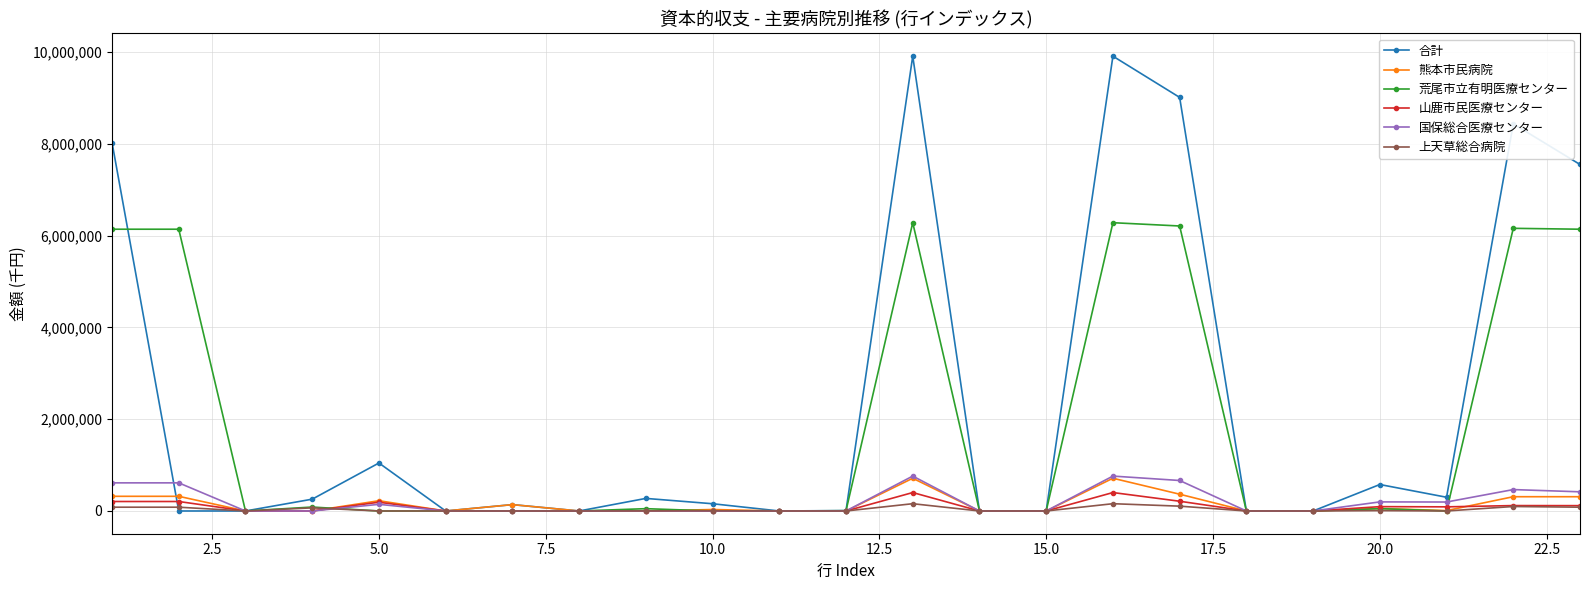

Which series has the largest total across all categories?

合計